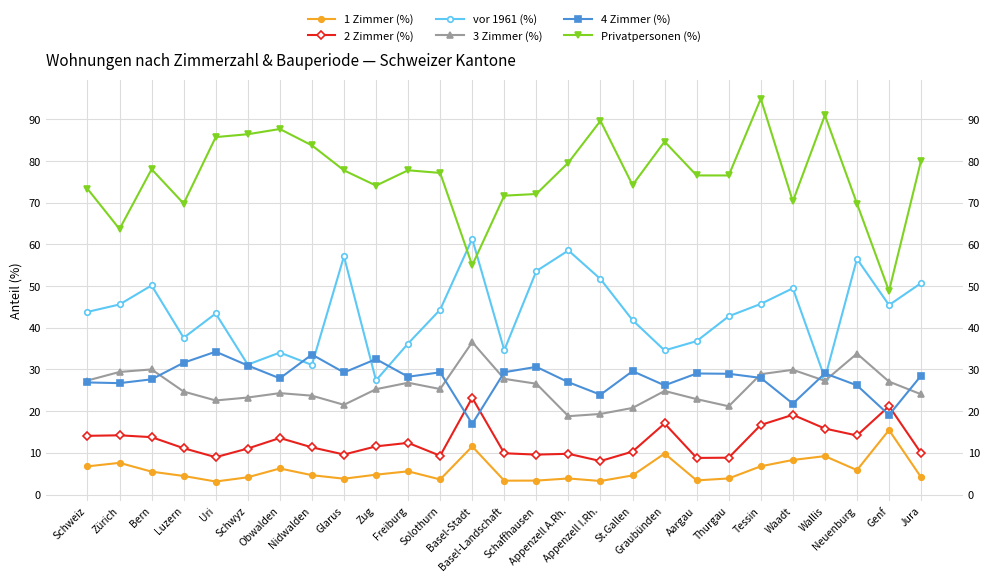

What is the sum of all 4 Zimmer (%) values?

753.1